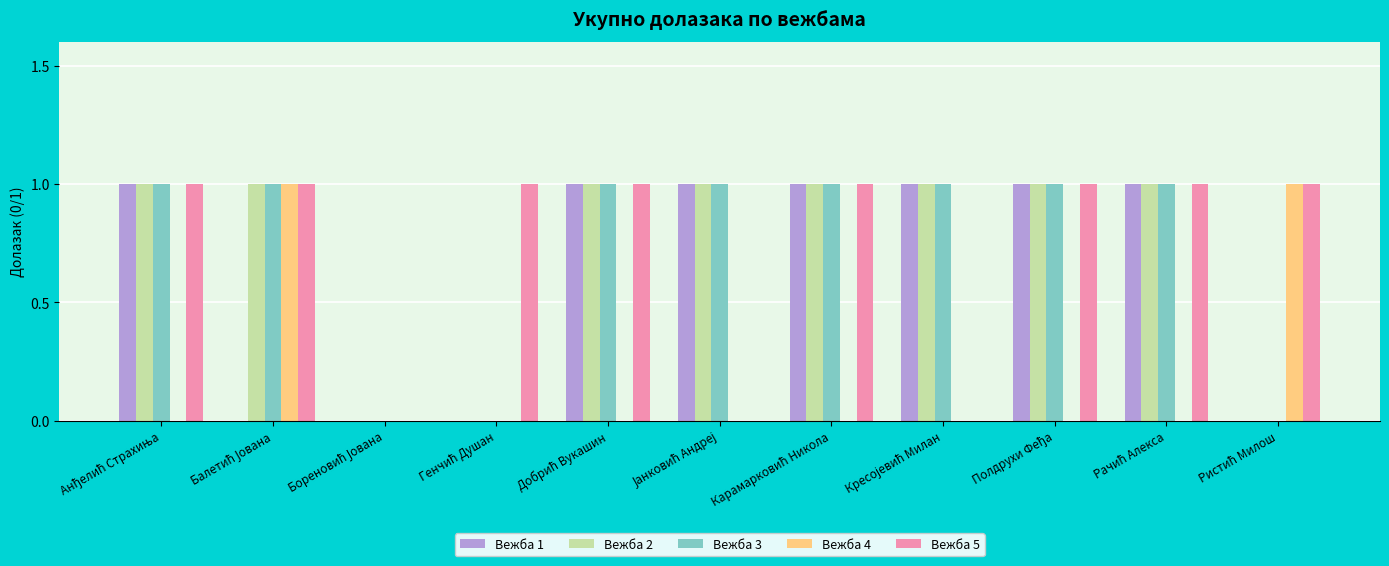

What is the sum of all Вежба 3 values?

8